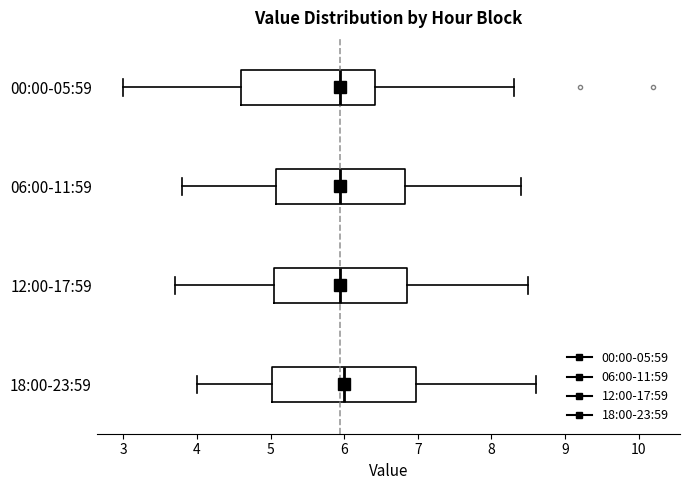

Reading bottom to top, read every box against the x-axis: the position of its median line, the range the box covers, and the ends of its whiskers. The values are not printed on the chart, so give them approximately, as read against the axis.

18:00-23:59: median 6.0, box 5.0 to 7.0, whiskers 4.0 to 8.6
12:00-17:59: median 6.0, box 5.1 to 6.9, whiskers 3.7 to 8.5
06:00-11:59: median 6.0, box 5.1 to 6.8, whiskers 3.8 to 8.4
00:00-05:59: median 6.0, box 4.6 to 6.4, whiskers 3.0 to 8.3